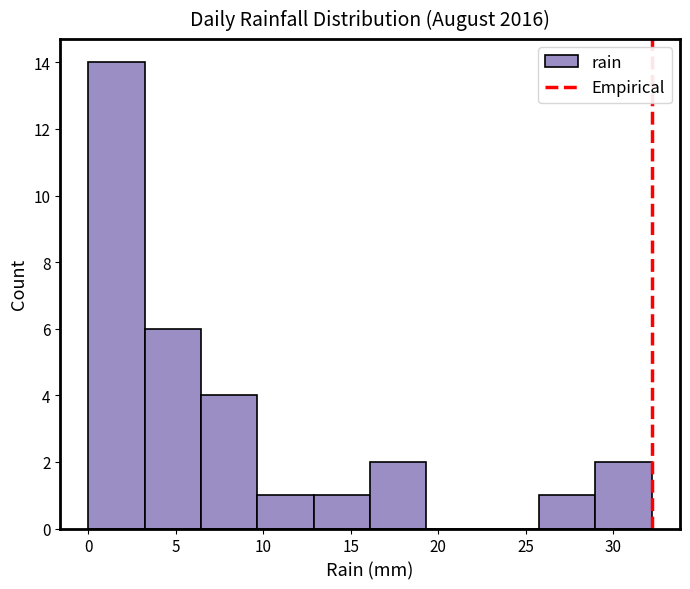

Reading left to right, transcribe this chart: for each bar, give the range it covers on the x-axis and its height. Neither the bar edges nor the heights are printed on the chart, so give them approximately, as read against the axes.

0.0 to 3.0: 14
3.0 to 6.5: 6
6.5 to 9.5: 4
9.5 to 13.0: 1
13.0 to 16.0: 1
16.0 to 19.5: 2
19.5 to 22.5: 0
22.5 to 26.0: 0
26.0 to 29.0: 1
29.0 to 32.0: 2